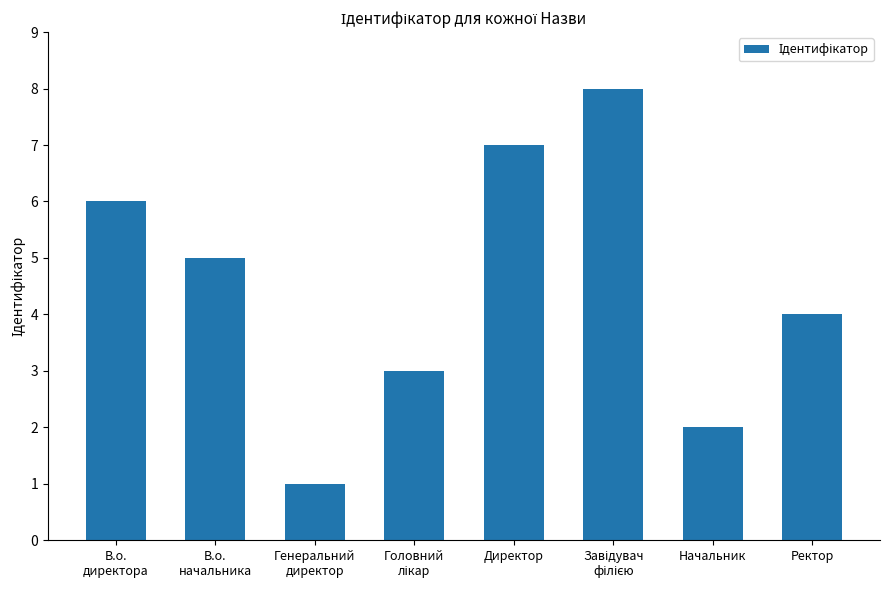

Approximately how many times larger is the value at Директор compared to Начальник?

3.5